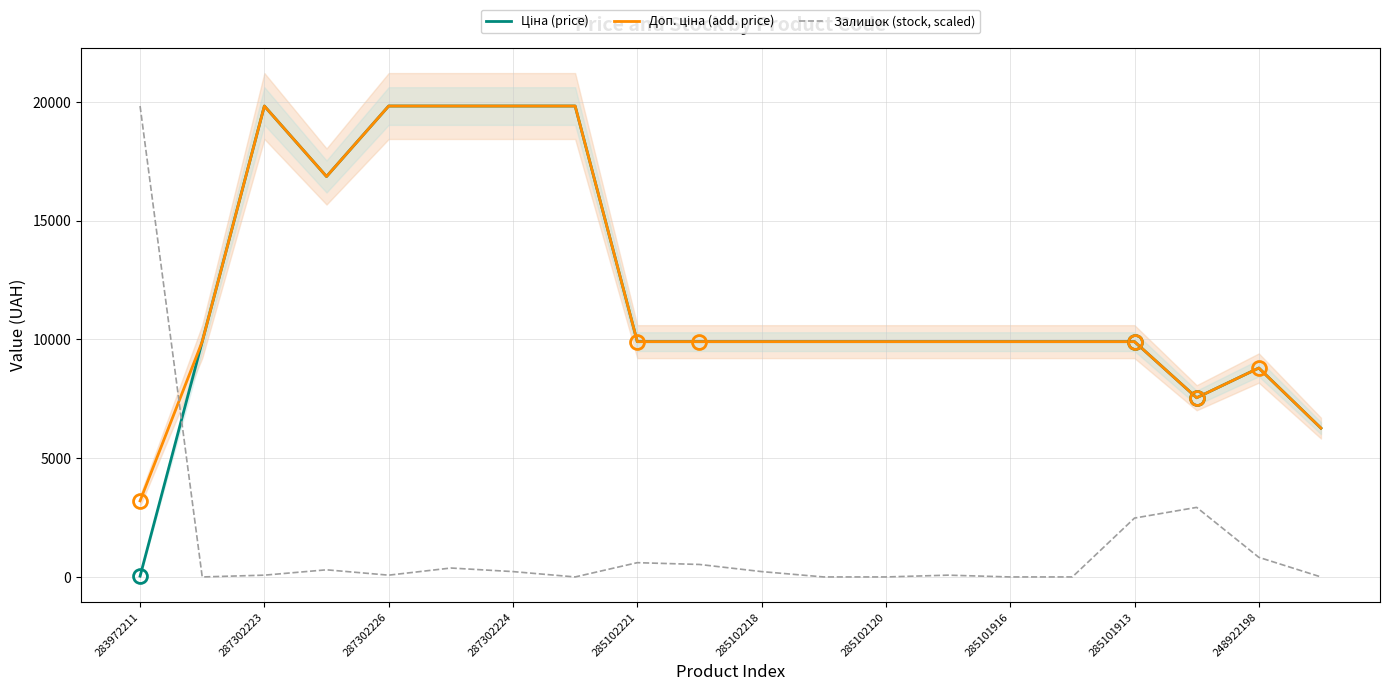

The Залишок (stock, scaled) series shows 0.0 at 285102120. True or false?

True